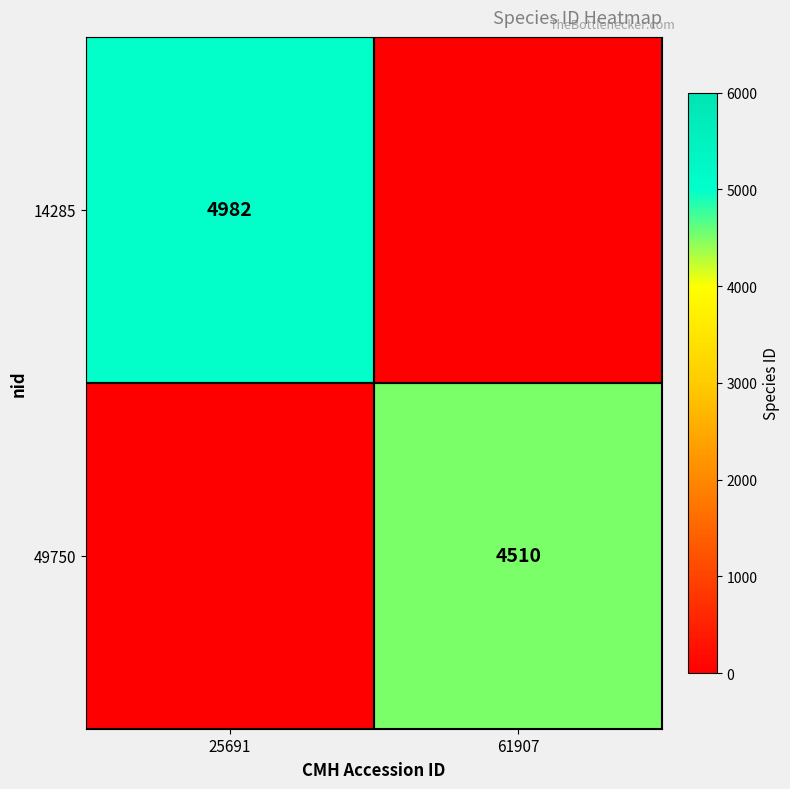

Is it true that 14285 equals 6572 at 25691?

False